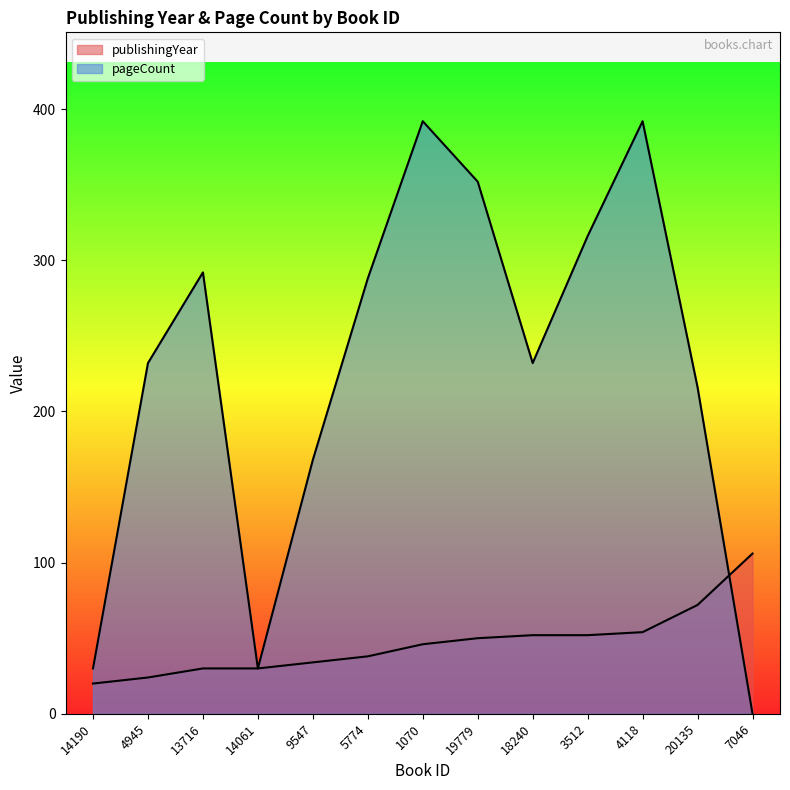

In pageCount, how many points are higher than both neighbors (excluding endpoints)?

3